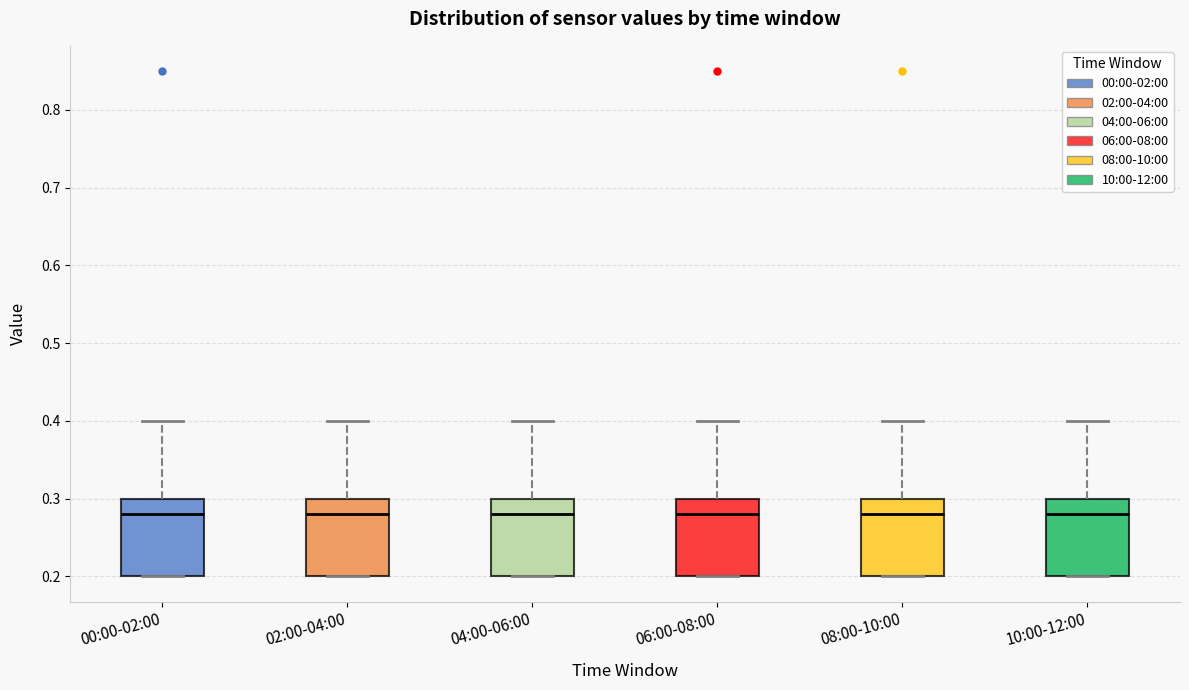

Reading left to right, transcribe this box plot: for each box, give where its median line is, the range the box spans, and where its two whiskers end, as read against the y-axis. The values are not printed on the chart, so give them approximately, as read against the axis.

00:00-02:00: median 0.28, box 0.20 to 0.30, whiskers 0.20 to 0.40
02:00-04:00: median 0.28, box 0.20 to 0.30, whiskers 0.20 to 0.40
04:00-06:00: median 0.28, box 0.20 to 0.30, whiskers 0.20 to 0.40
06:00-08:00: median 0.28, box 0.20 to 0.30, whiskers 0.20 to 0.40
08:00-10:00: median 0.28, box 0.20 to 0.30, whiskers 0.20 to 0.40
10:00-12:00: median 0.28, box 0.20 to 0.30, whiskers 0.20 to 0.40